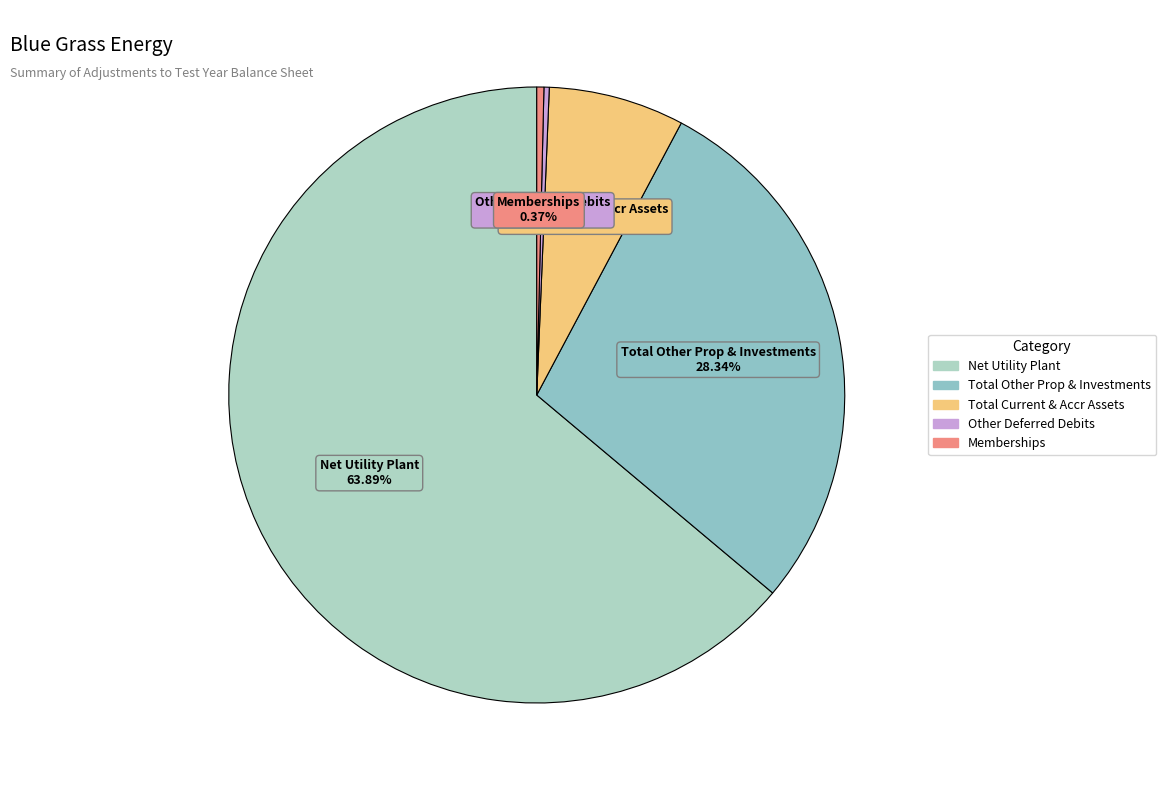

Which slice represents more than half of the pie?

Net Utility Plant